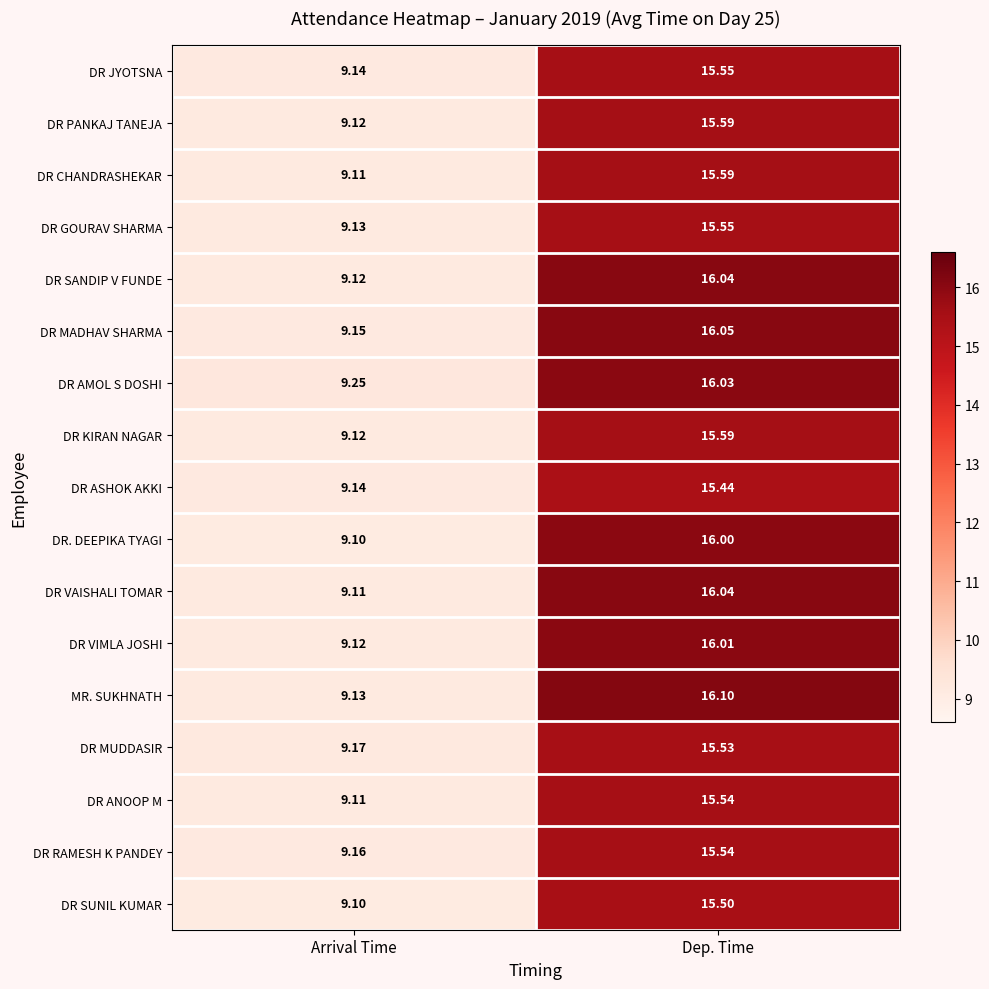

Which label corresponds to the largest value in the chart?

Dep. Time